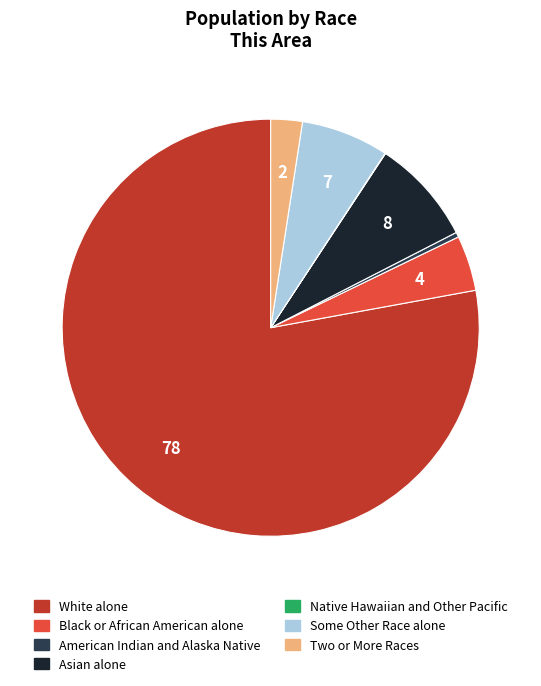

Which slice is the largest?

White alone